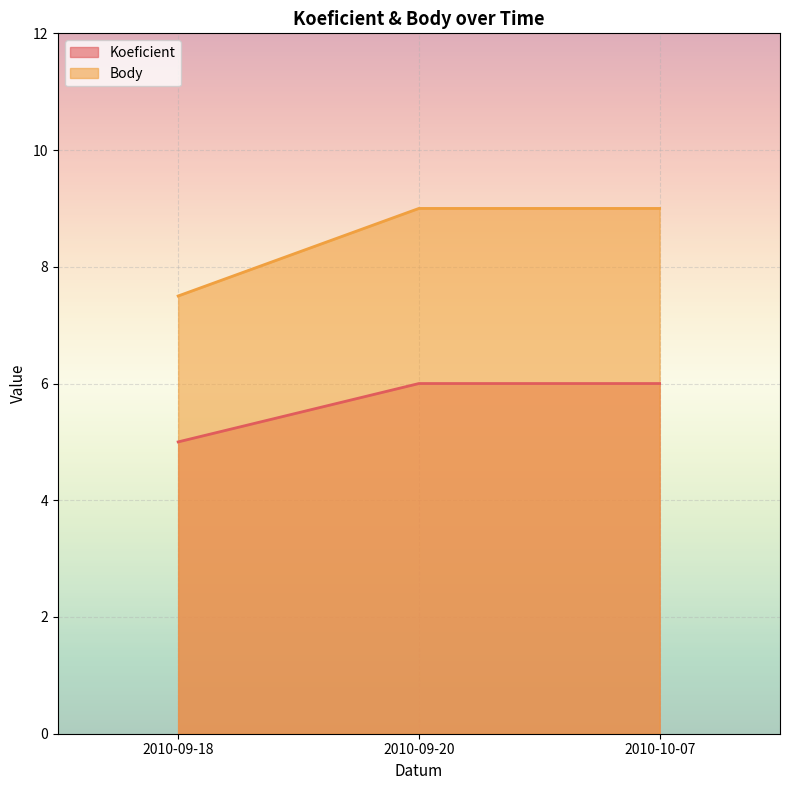

What is the difference between the Koeficient values at 2010-10-07 and 2010-09-18?

1.0